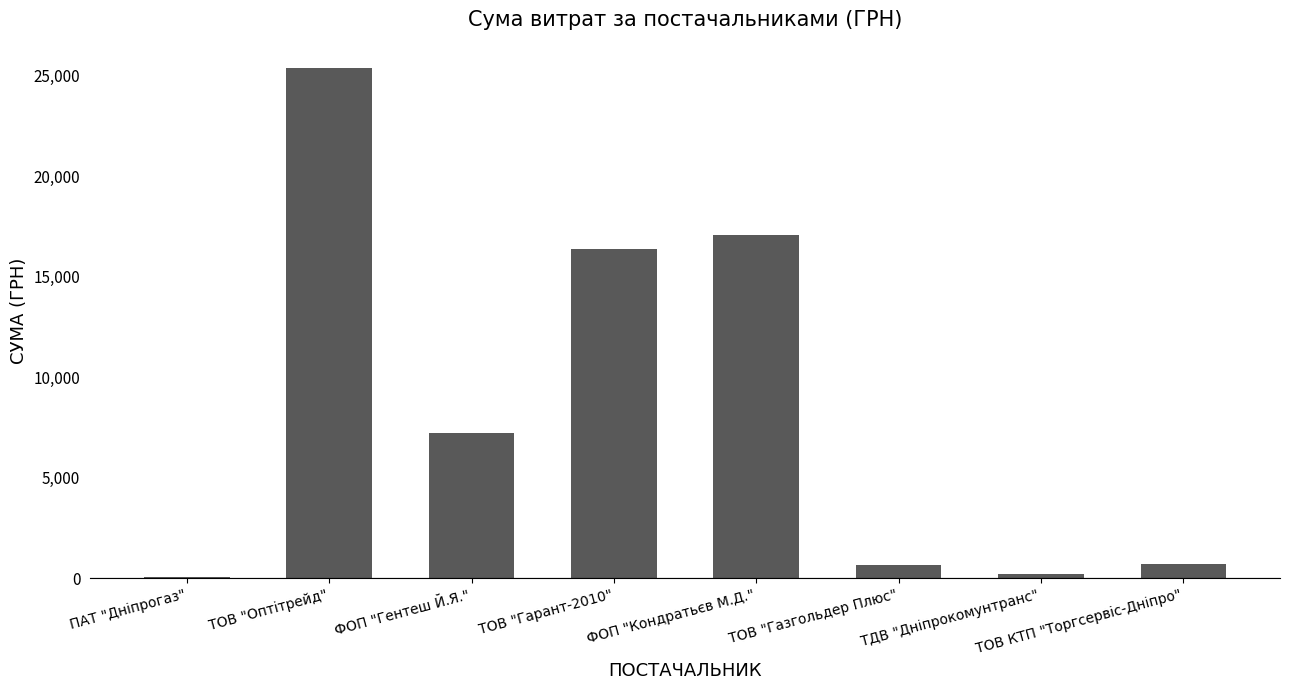

How many data points does each series have?

8